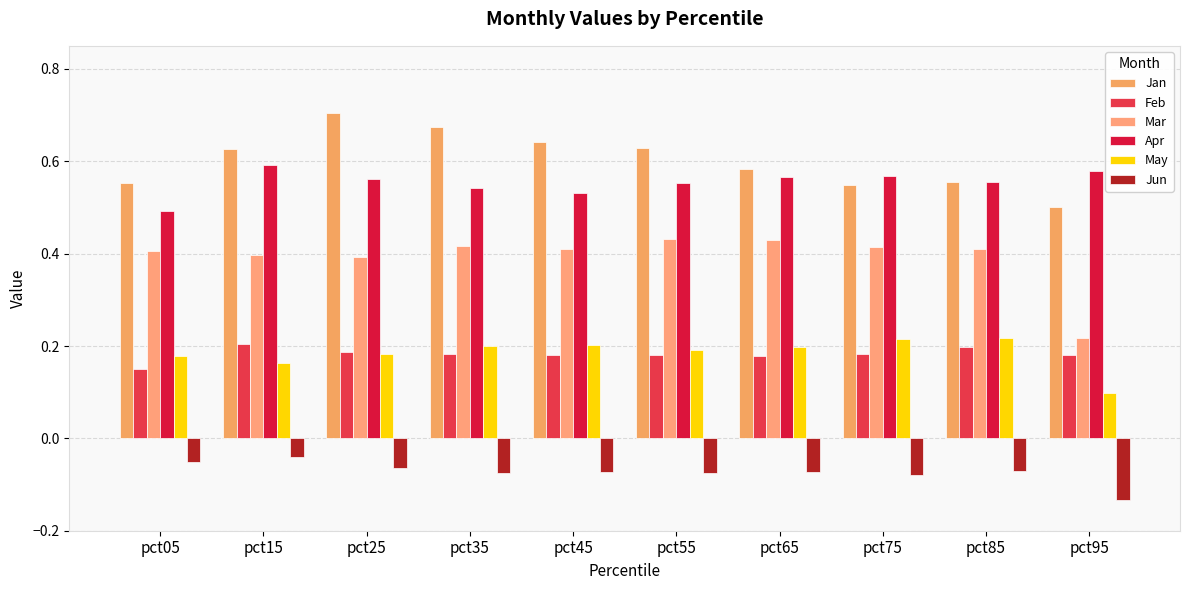

The Jan series shows 0.6 at pct65. True or false?

True